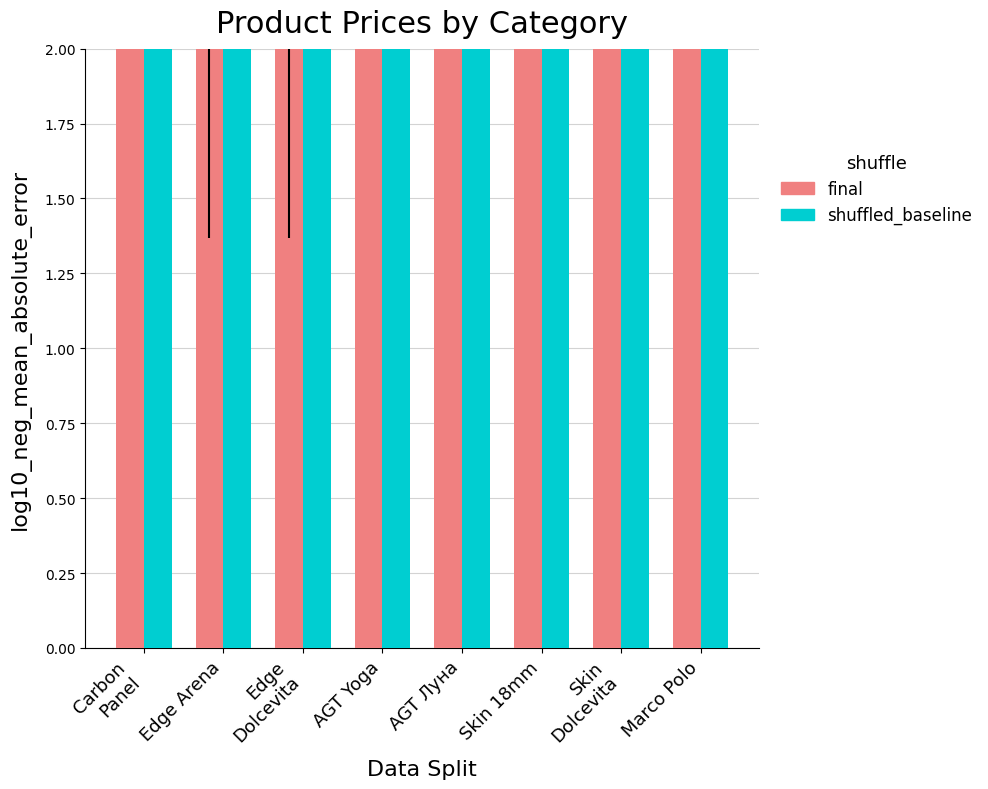

What is the label of the 8th bar from the right?

Carbon
Panel